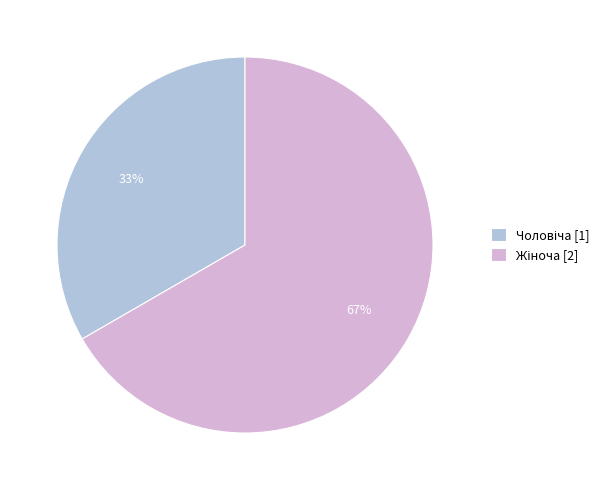

To the nearest percent, what is the average slice percentage?

50%